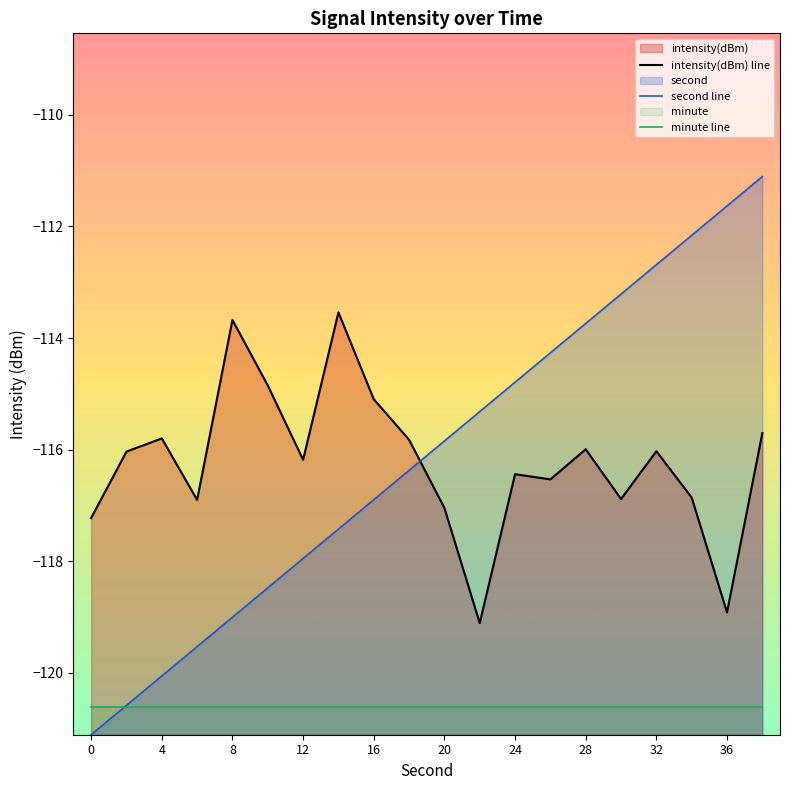

At which category does intensity(dBm) line reach its first local peak?

4